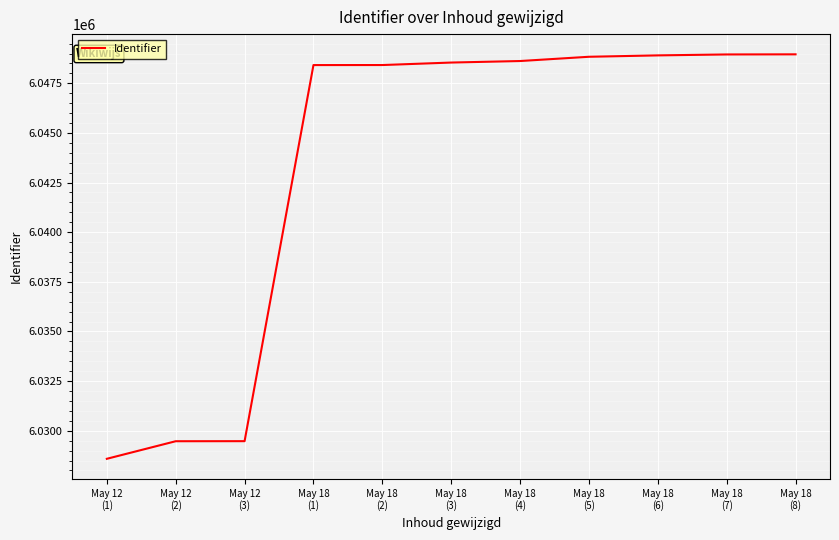

What is the difference between the maximum and minimum values?

20371